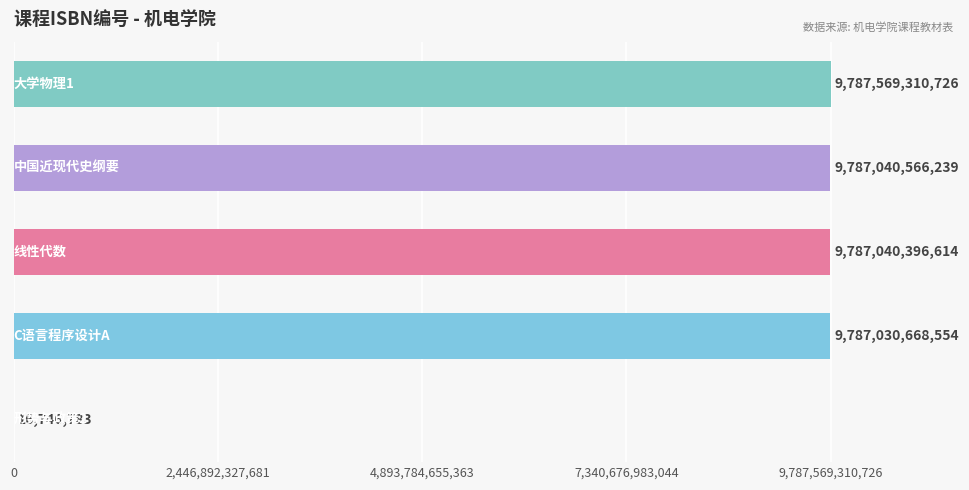

How many series are shown in this chart?

1